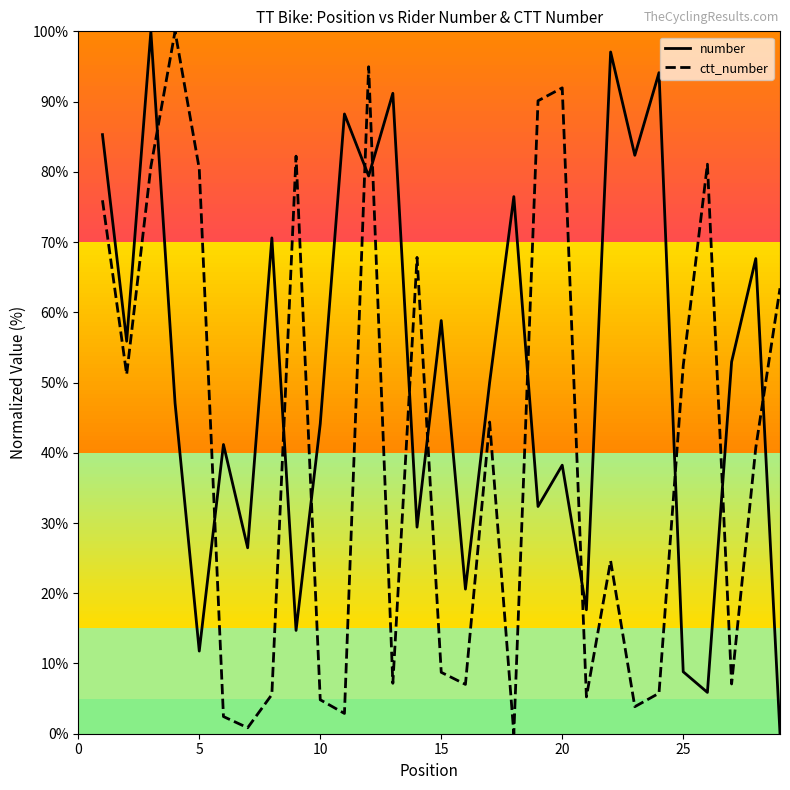

Which series ends up on top after the final intersection of ctt_number and number?

ctt_number